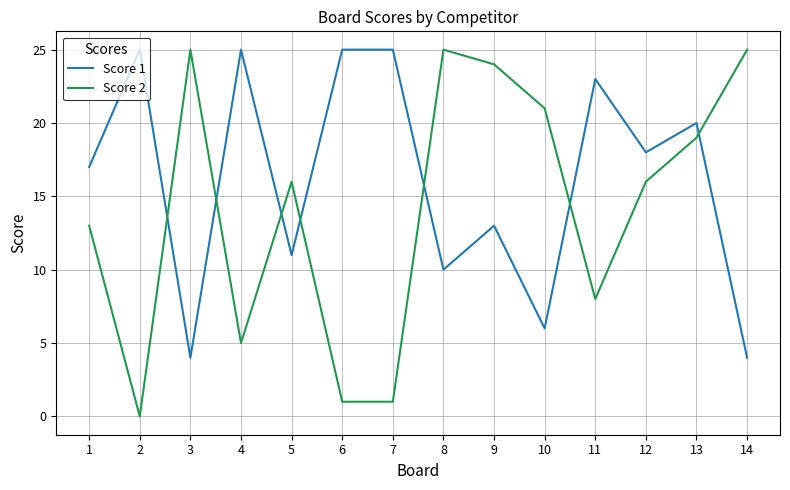

At 3, list the series in order from largest to smallest.

Score 2, Score 1